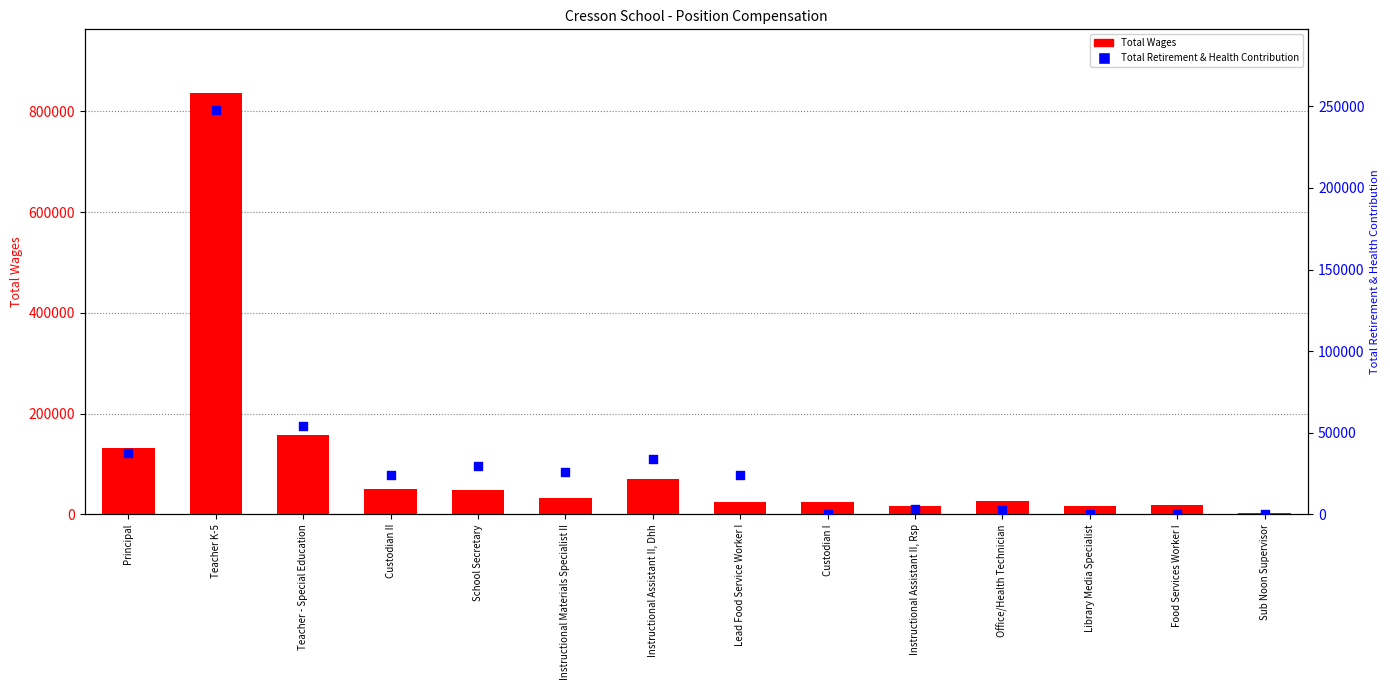

Is the value of Total Retirement & Health Contribution at Custodian II greater than the value of Total Wages at Teacher K-5?

No